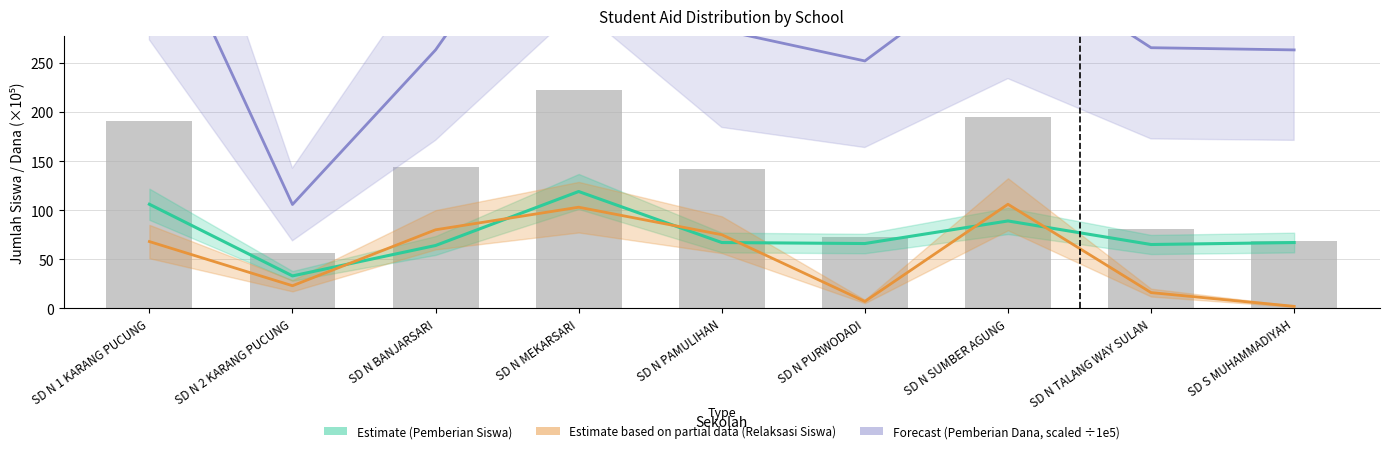

Reading left to right, extract all data points from this chart.

Pemberian Relaksasi (Siswa): SD N 1 KARANG PUCUNG=68.0	SD N 2 KARANG PUCUNG=23.0	SD N BANJARSARI=80.0	SD N MEKARSARI=103.0	SD N PAMULIHAN=75.0	SD N PURWODADI=7.0	SD N SUMBER AGUNG=106.0	SD N TALANG WAY SULAN=16.0	SD S MUHAMMADIYAH=2.0
Pemberian (Dana): SD N 1 KARANG PUCUNG=420.8	SD N 2 KARANG PUCUNG=105.8	SD N BANJARSARI=263.2	SD N MEKARSARI=470.2	SD N PAMULIHAN=283.5	SD N PURWODADI=252.0	SD N SUMBER AGUNG=360.0	SD N TALANG WAY SULAN=265.5	SD S MUHAMMADIYAH=263.2
Pemberian (Siswa): SD N 1 KARANG PUCUNG=106.0	SD N 2 KARANG PUCUNG=33.0	SD N BANJARSARI=64.0	SD N MEKARSARI=119.0	SD N PAMULIHAN=67.0	SD N PURWODADI=66.0	SD N SUMBER AGUNG=89.0	SD N TALANG WAY SULAN=65.0	SD S MUHAMMADIYAH=67.0